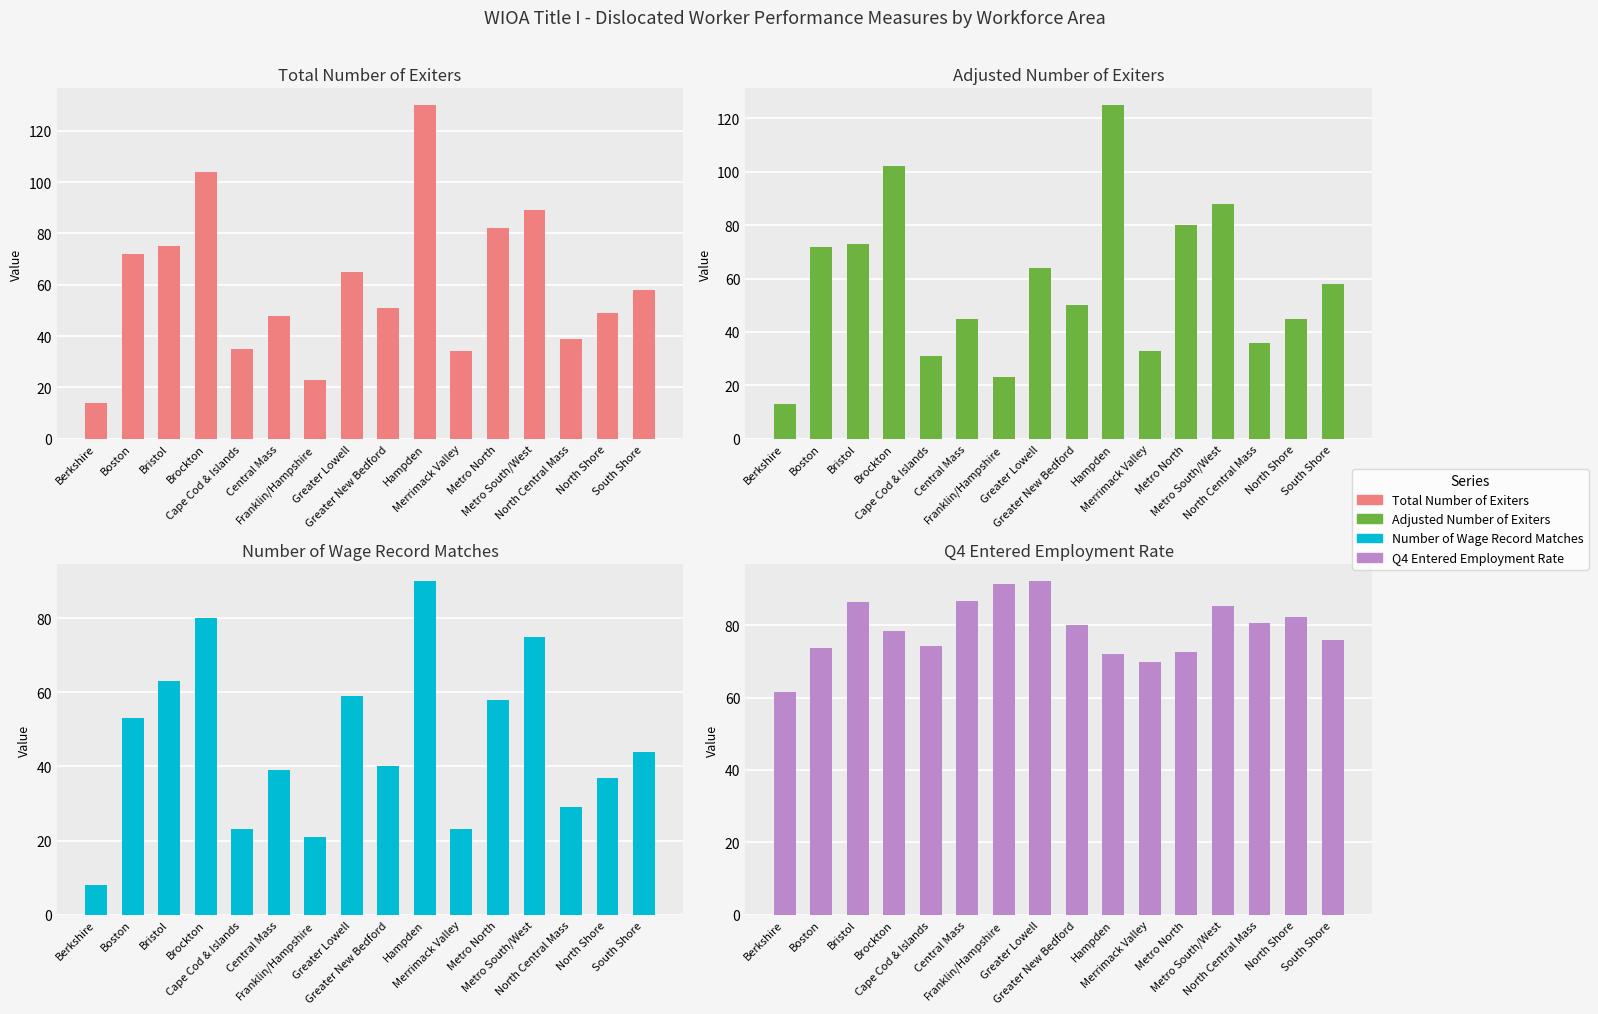

How many bars are there in total?

64